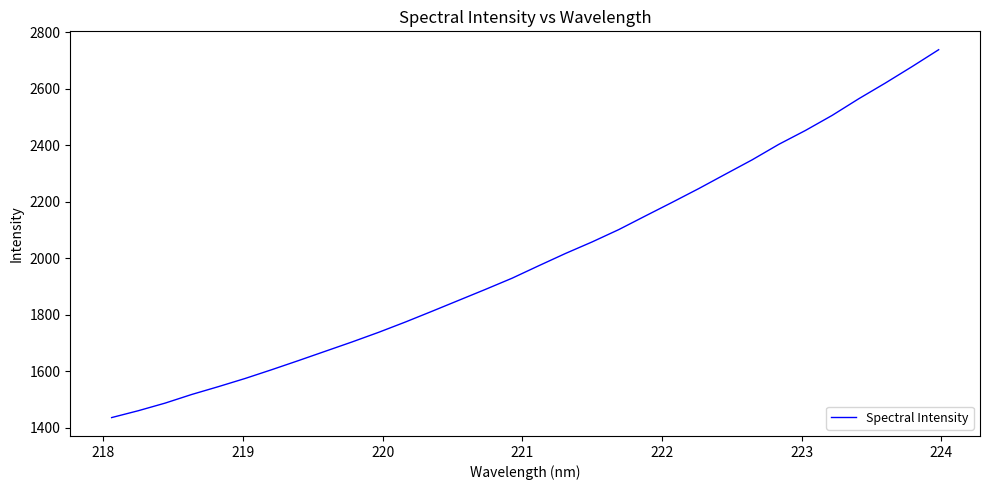

What is the smallest value displayed?

1435.2